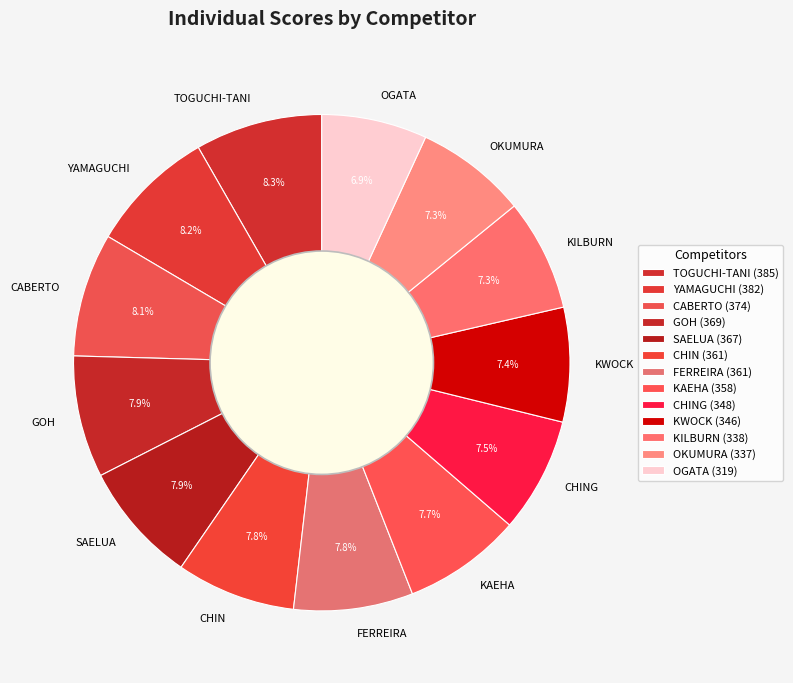

Do CHIN and KWOCK together represent more than half of the pie?

No